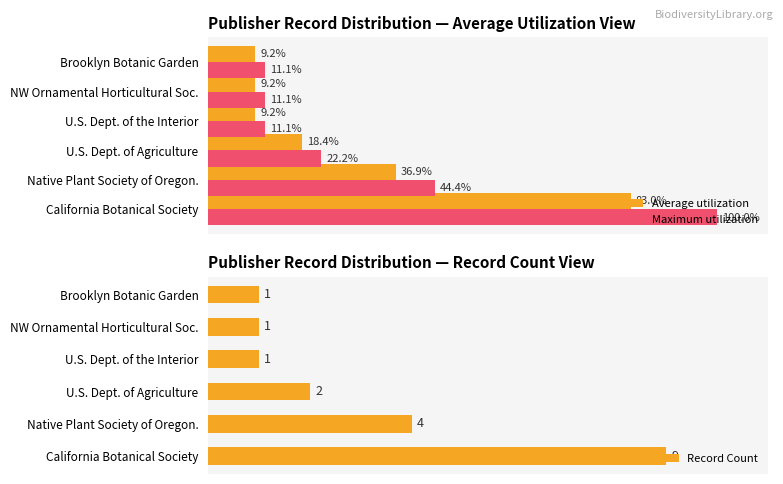

At how many categories does at least one series exceed 24?

2